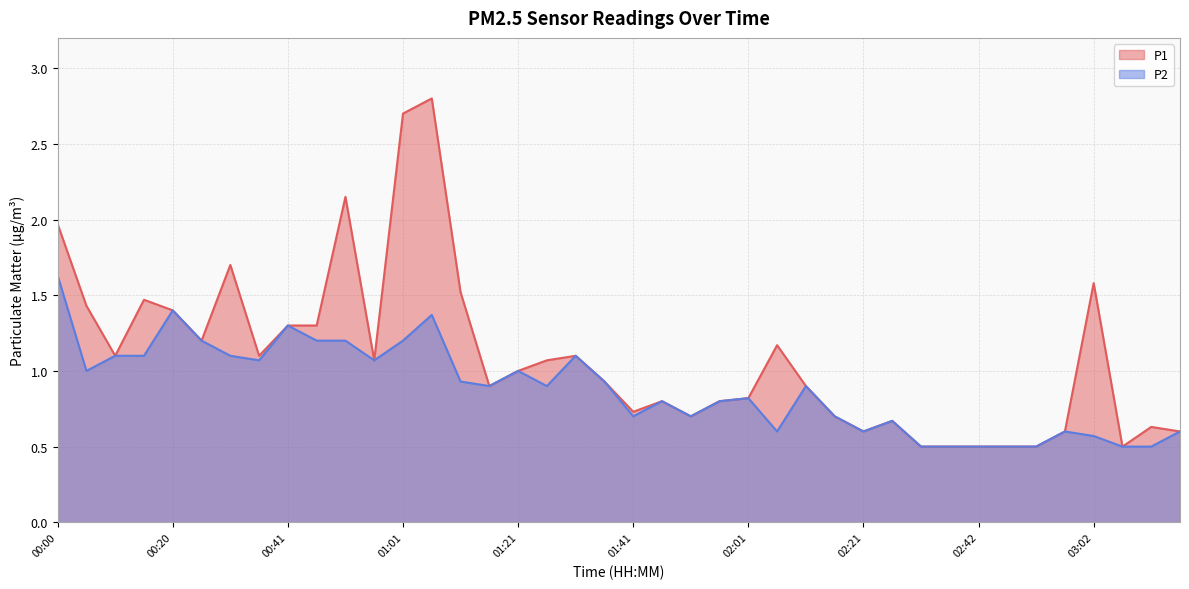

Rank the categories by P1 value from lowest to highest.

02:32, 02:37, 02:42, 02:47, 02:52, 03:07, 02:21, 02:57, 03:17, 03:12, 02:27, 01:51, 02:16, 01:41, 01:46, 01:56, 02:01, 01:16, 02:11, 01:36, 01:21, 00:56, 01:26, 00:10, 00:36, 01:31, 02:06, 00:26, 00:41, 00:46, 00:20, 00:05, 00:15, 01:11, 03:02, 00:31, 00:00, 00:51, 01:01, 01:06